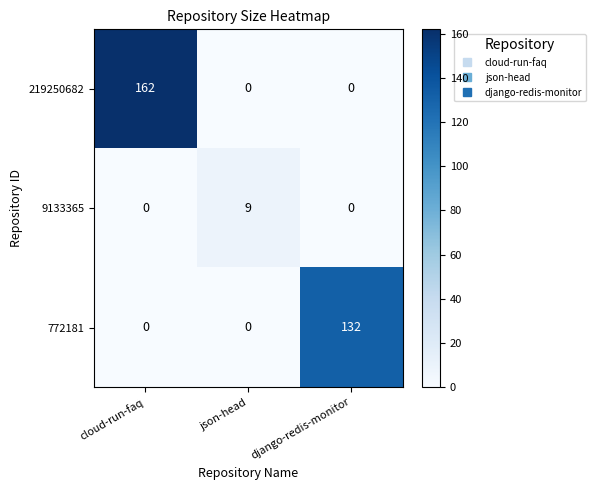

Count the 9133365 values in the range 0 to 9.

3